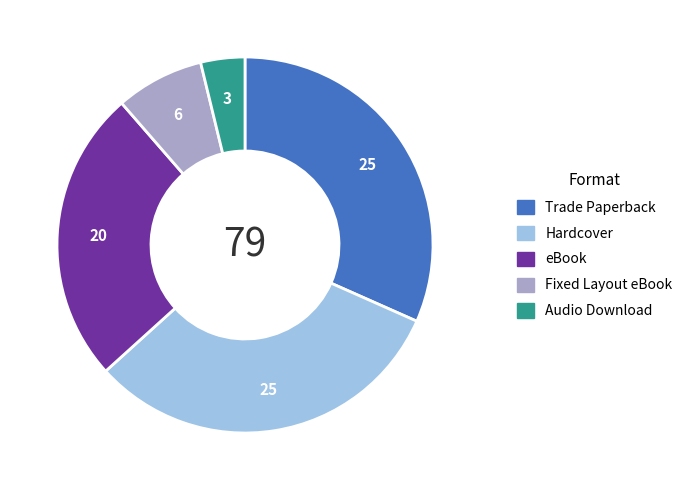

Count the number of slices in the pie.

5